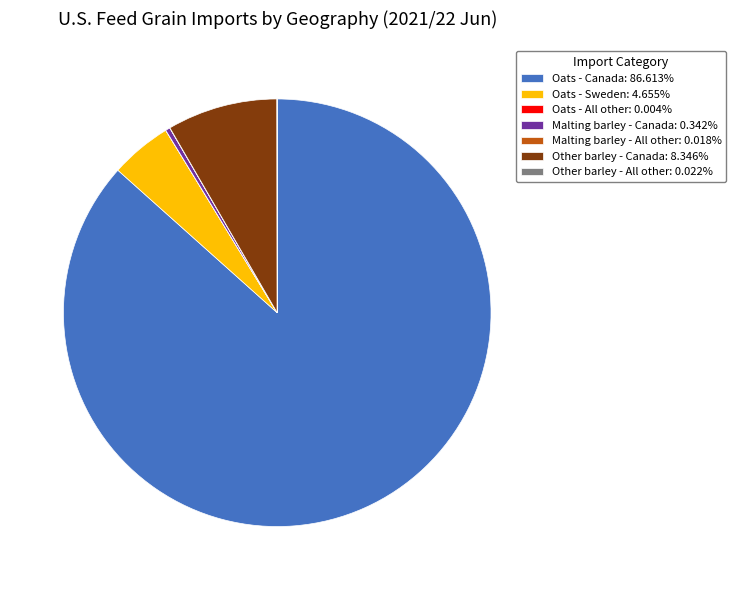

Is there any slice that represents more than half of the pie?

Yes